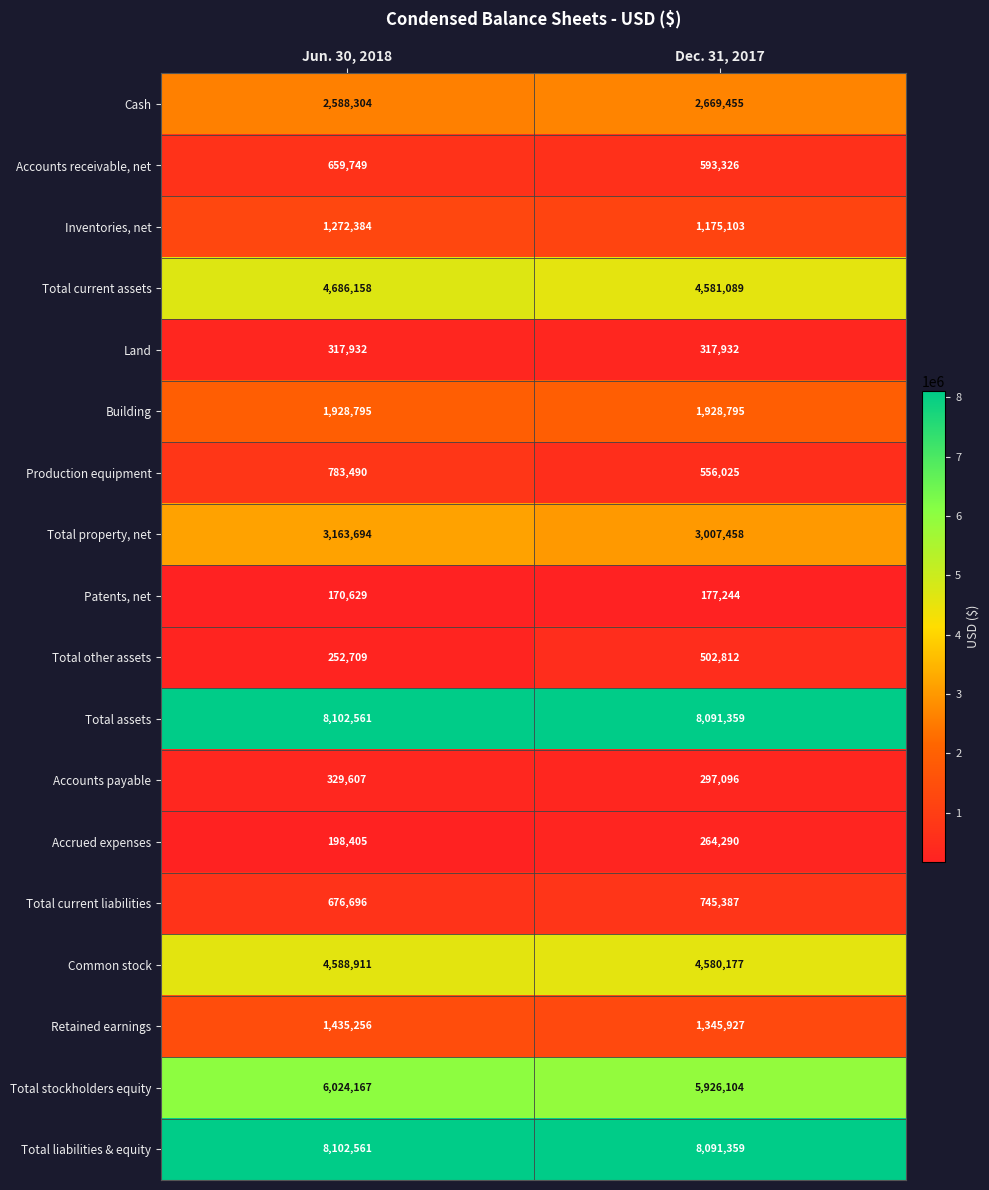

List the labels in order of Production equipment value, largest first.

Jun. 30, 2018, Dec. 31, 2017